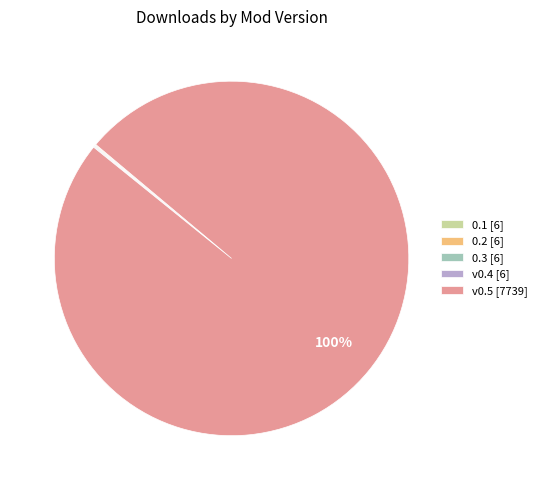

The v0.5 [7739] slice represents 100% of the pie. True or false?

True